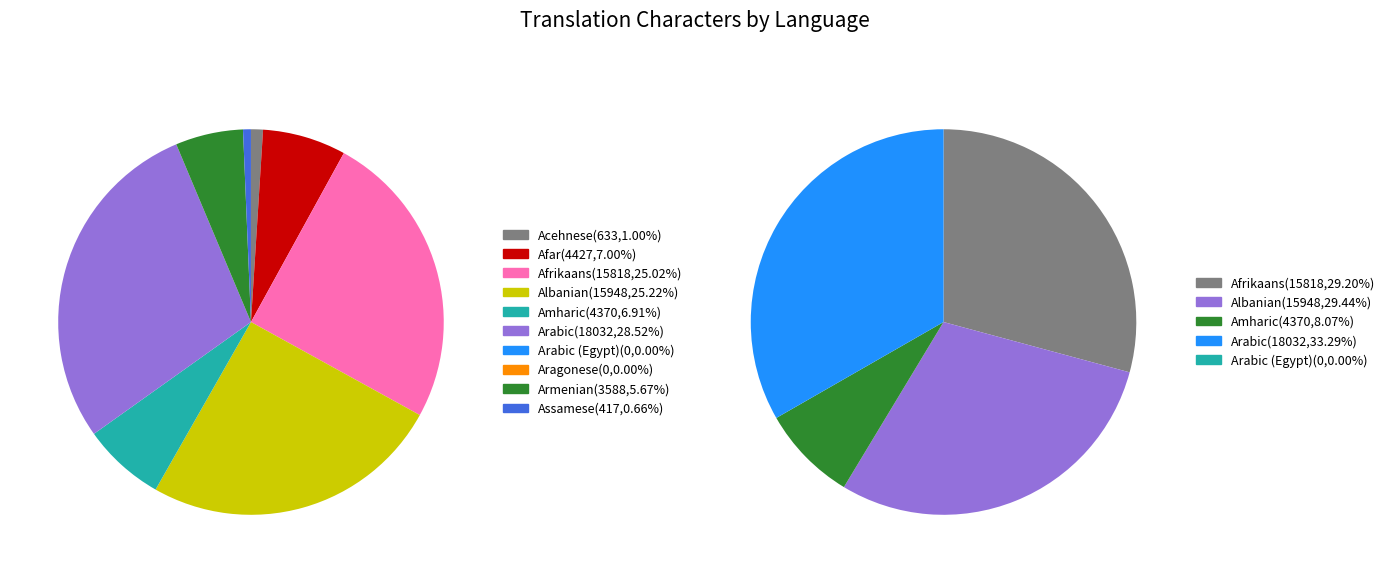

Which has a higher value, Amharic or Assamese?

Amharic